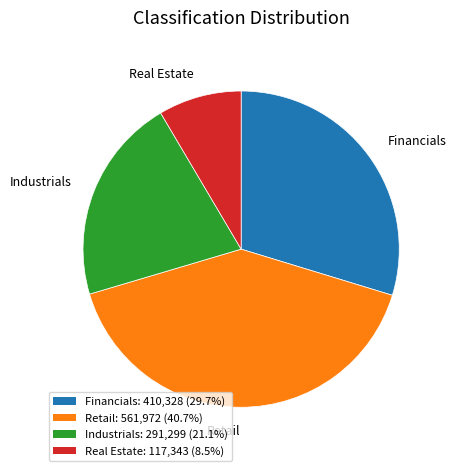

Rank the categories by value from lowest to highest.

Real Estate, Industrials, Financials, Retail